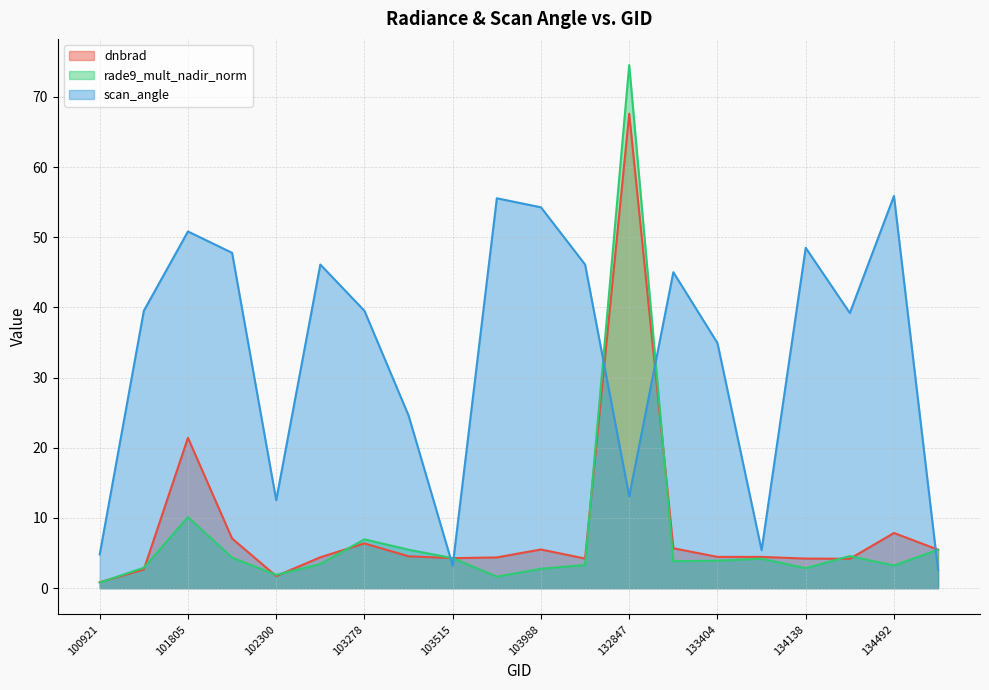

How many lines are shown in the chart?

3